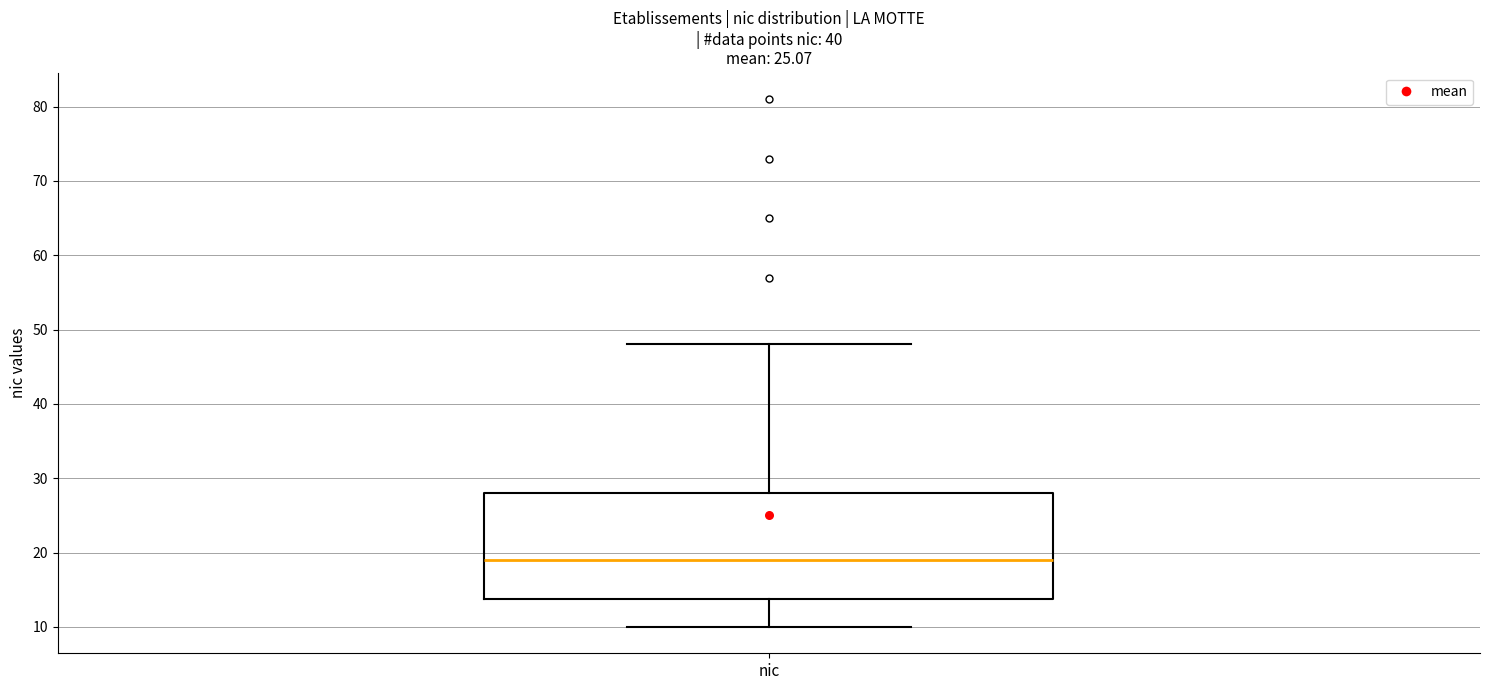

Read this box plot against the y-axis: the position of the median line, the range covered by the box, and the ends of both whiskers. The values are not printed on the chart, so give them approximately, as read against the axis.

median 19, box 14 to 28, whiskers 10 to 48